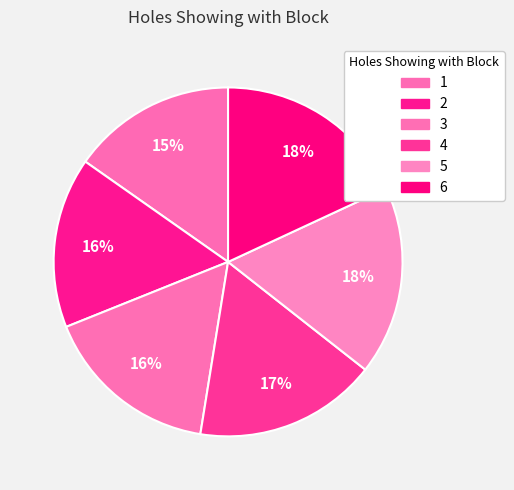

To the nearest percent, what portion does 6 represent?

18%